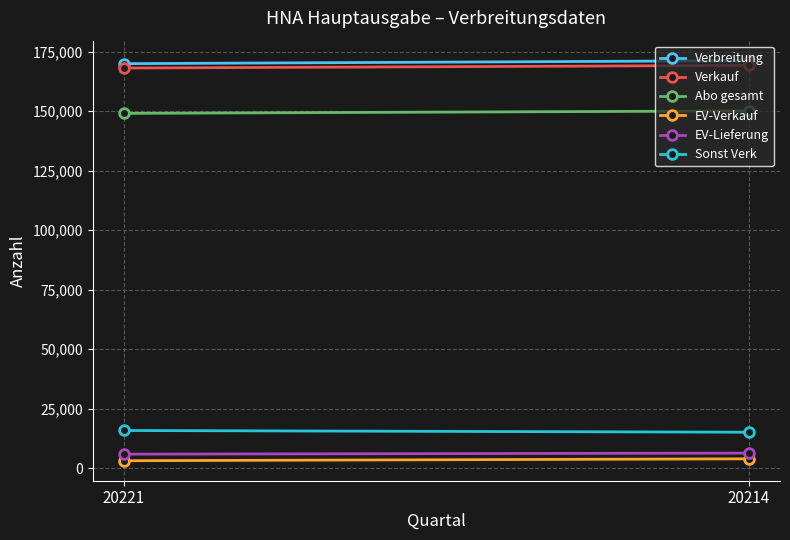

What is the total value across all series at 20214?

516168